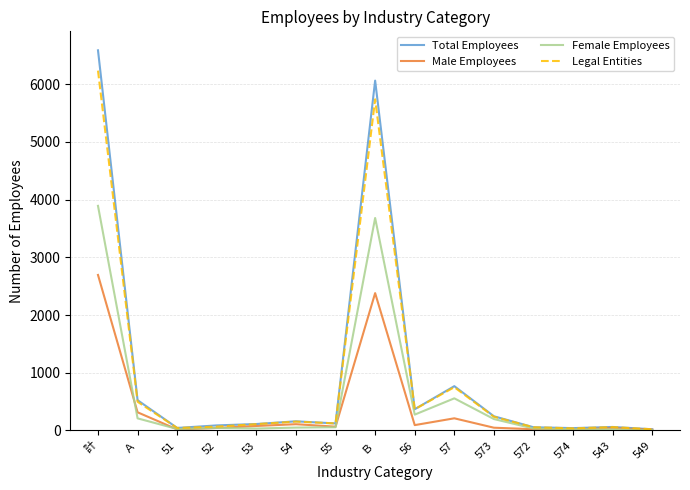

How many series are shown in this chart?

4